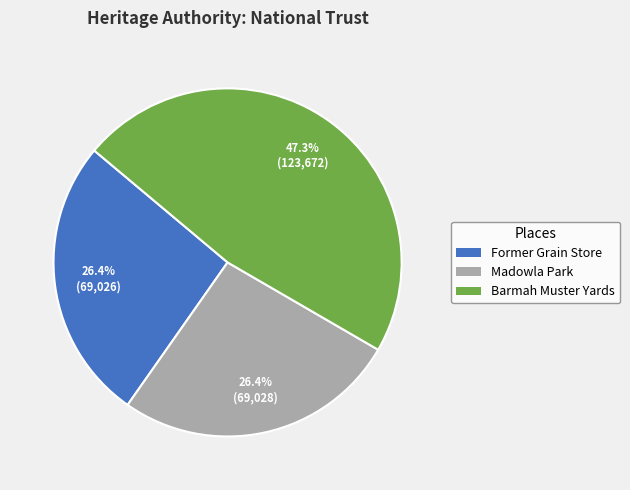

Is Madowla Park the majority of the pie?

No